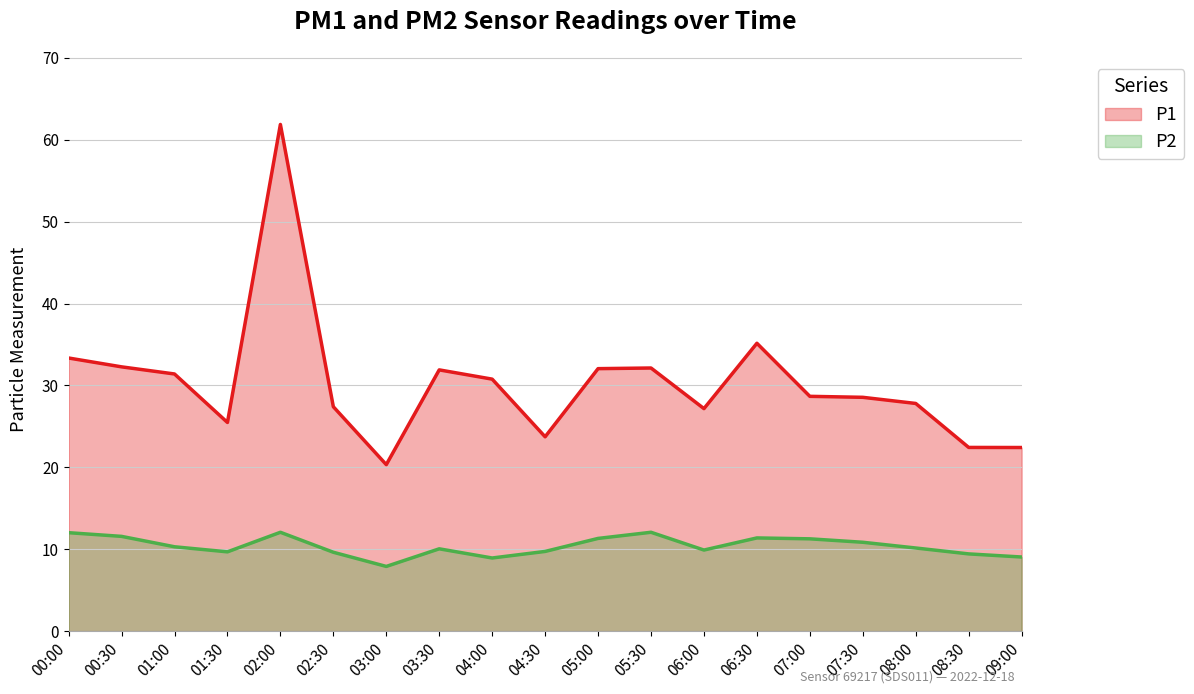

Count the number of data series in this chart.

2